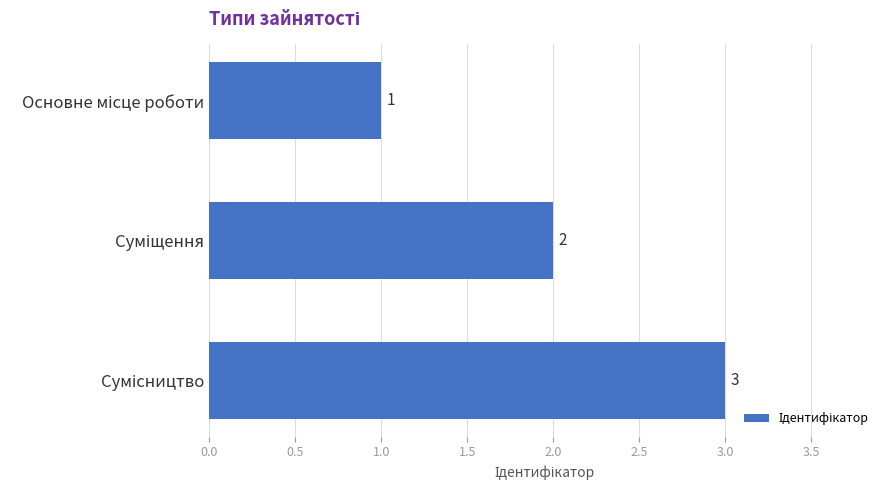

How many bars are there in total?

3